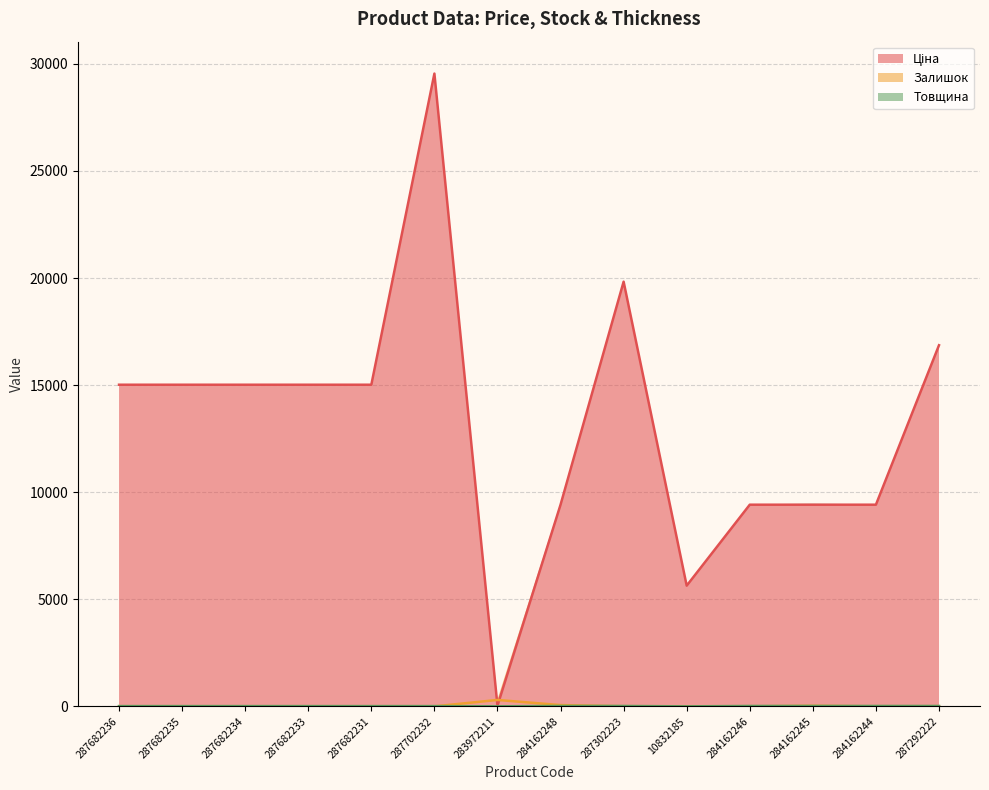

At which label is Залишок closest to 149?

284162248